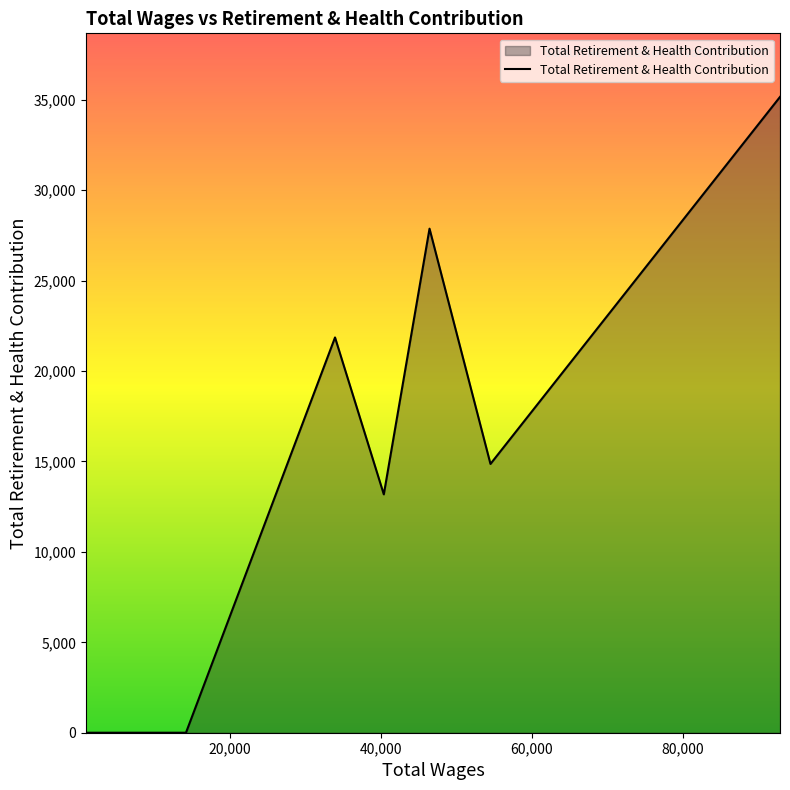

What is the maximum value shown in the chart?

35161